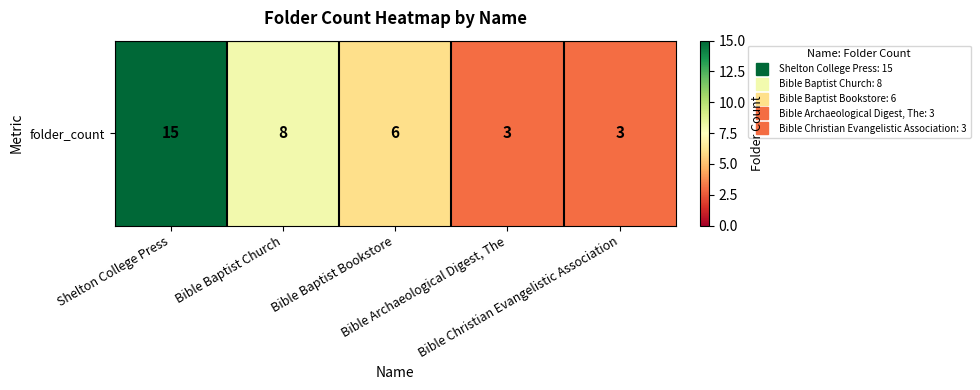

True or false: the data shows 3 at Bible Christian Evangelistic Association.

True